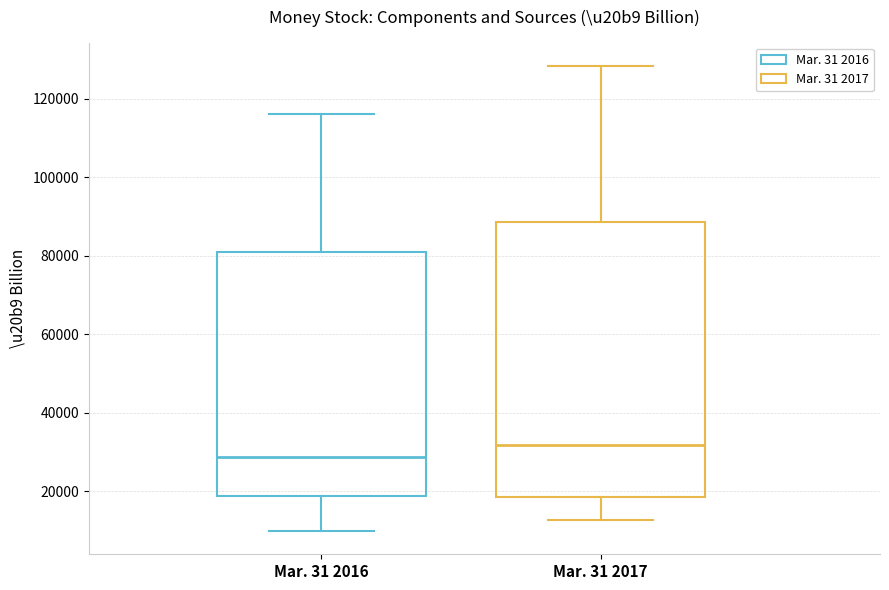

Where does the lower whisker of the box for Mar. 31 2016 end on the y-axis? The values are not printed on the chart, so give them approximately, as read against the axis.

10000